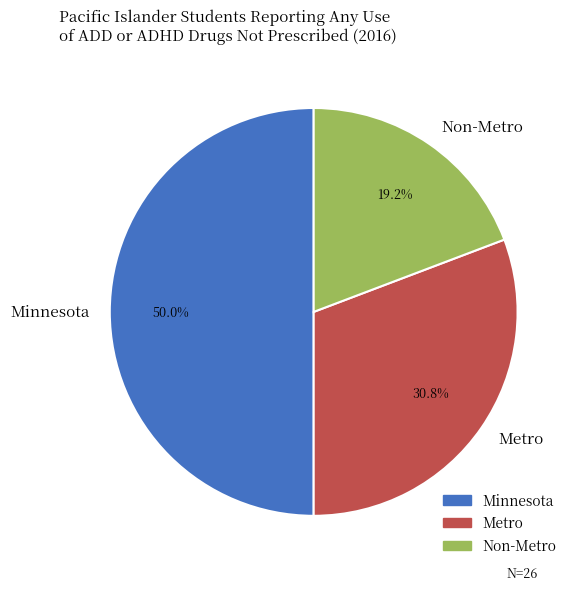

Rank the categories by value from lowest to highest.

Non-Metro, Metro, Minnesota